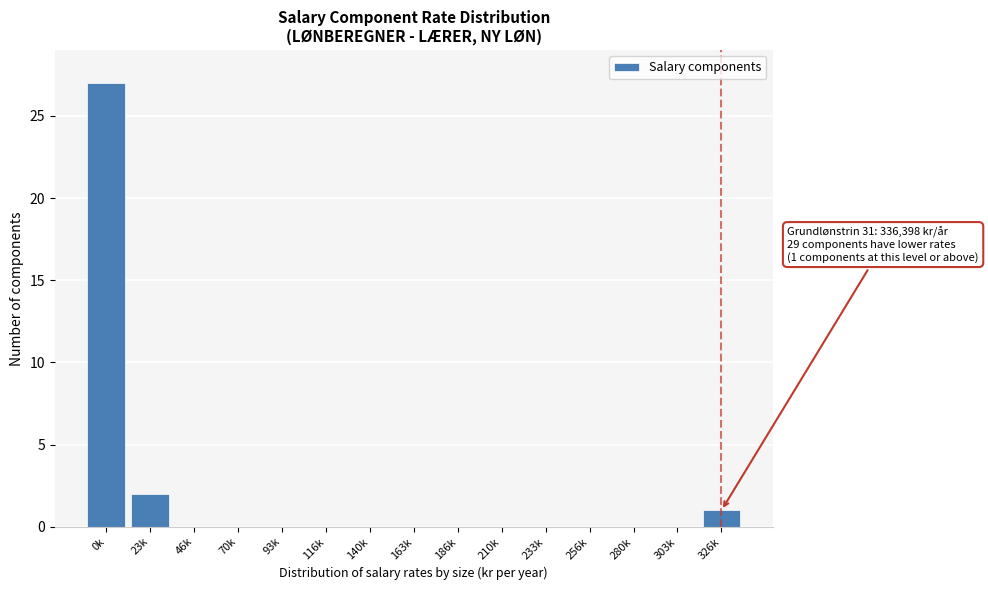

Reading left to right, transcribe all the data shown in this chart.

0k=27	23k=2	46k=0	70k=0	93k=0	116k=0	140k=0	163k=0	186k=0	210k=0	233k=0	256k=0	280k=0	303k=0	326k=1